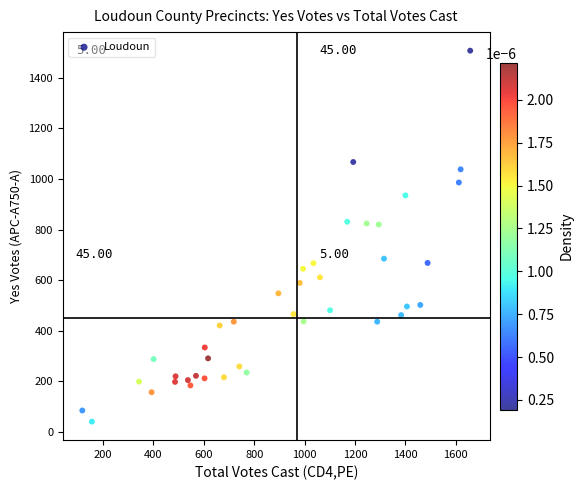

What is the range of Y values (max minus min)?

1466